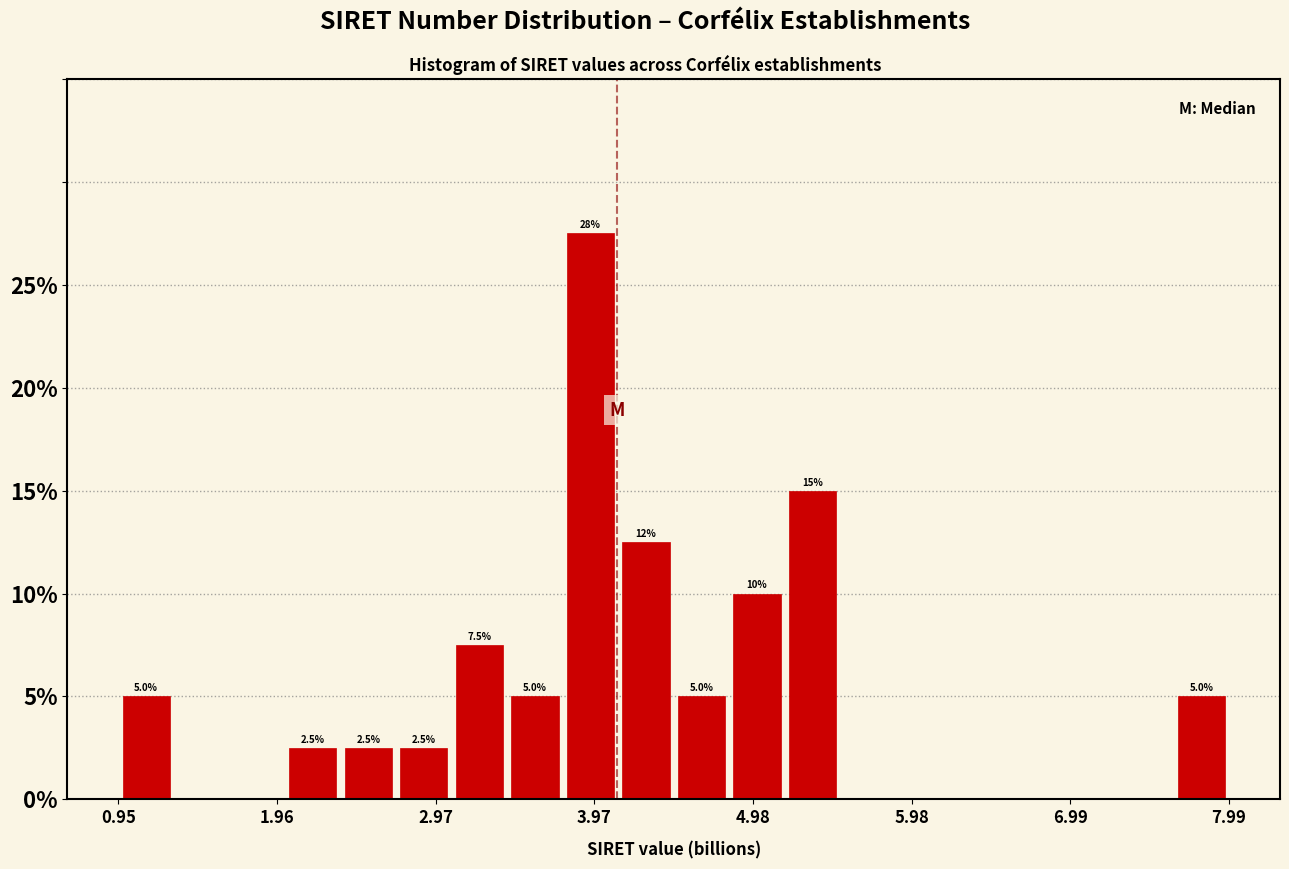

Read against the x-axis, roughly where is the centre of the tallest bar?

4.0